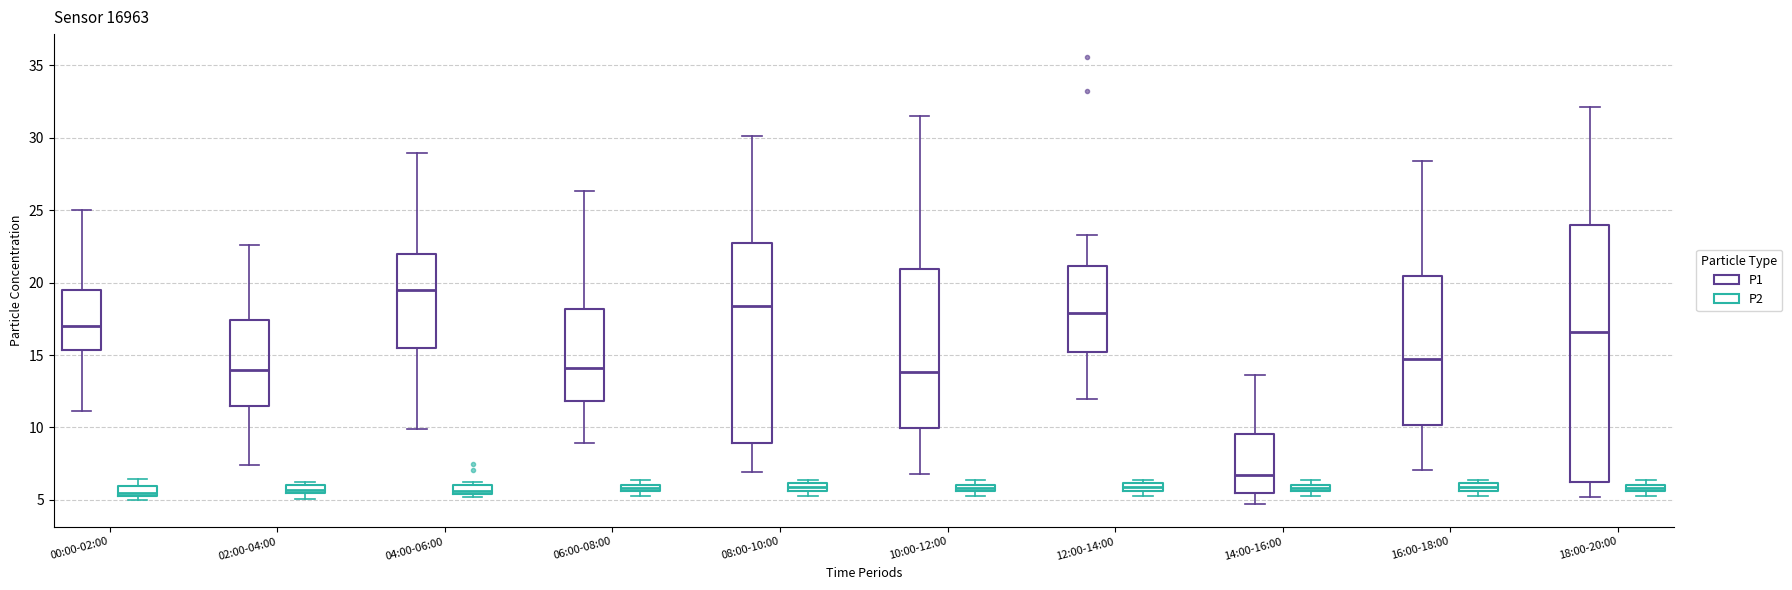

Comparing the boxes themselves (not the whiskers), which one is the tallest?

18:00-20:00 (P1)